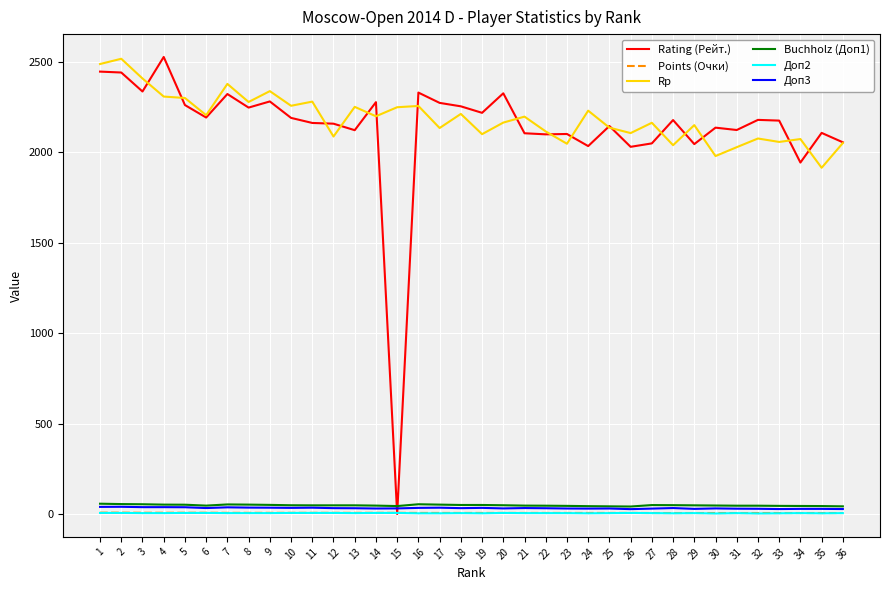

Which series changed the most between 8 and 15?

Rating (Рейт.)